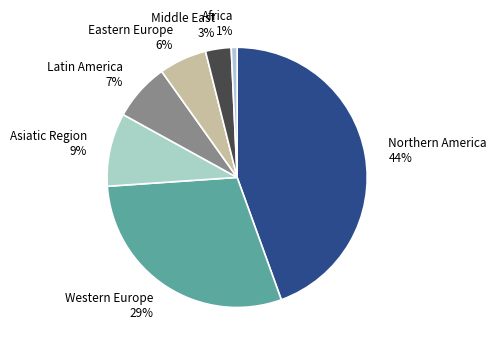

Which category has the biggest portion of the pie?

Northern America